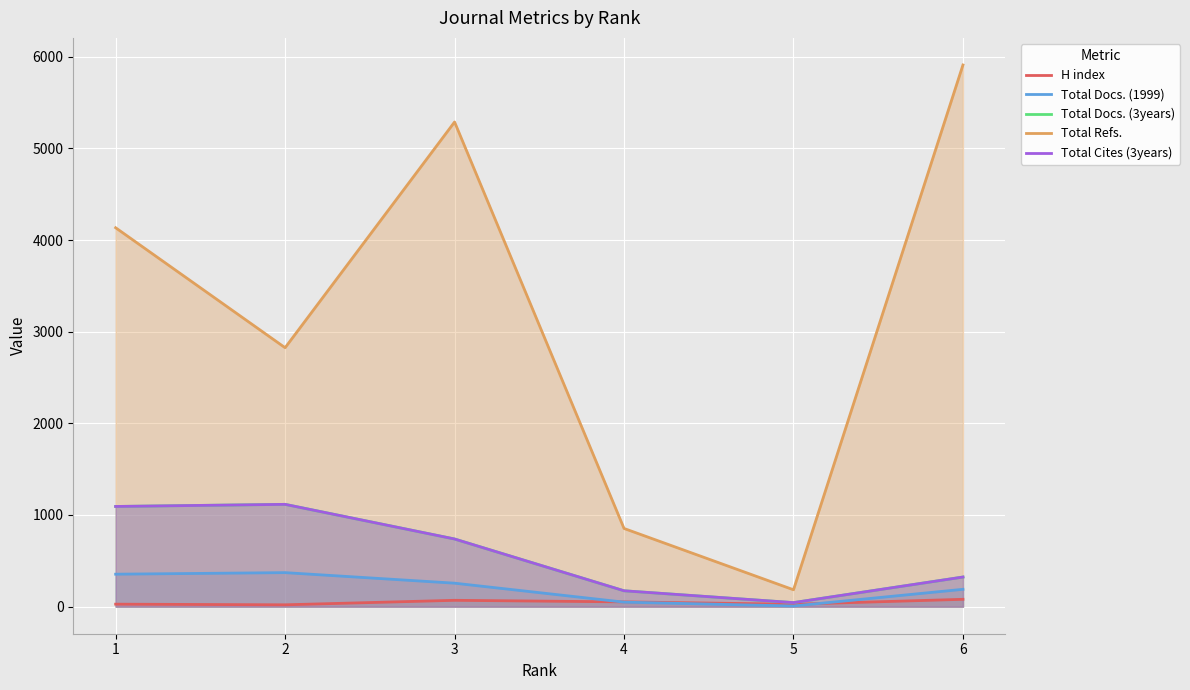

Which category has the highest value in the Total Docs. (3years) series?

2